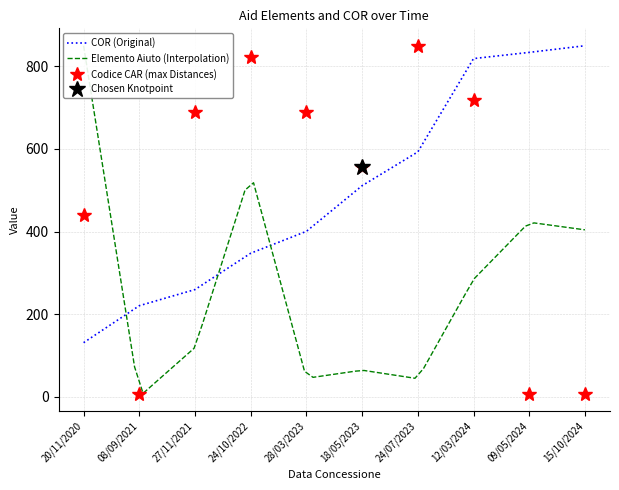

Is it true that Codice CAR equals 850.0 at 24/07/2023?

True